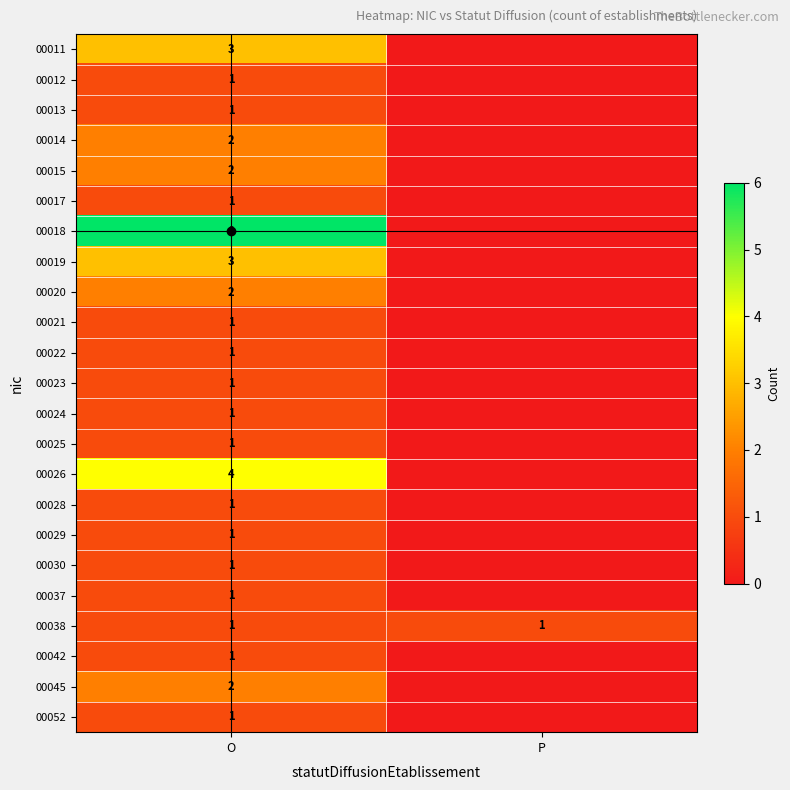

True or false: 00012 has a value of 1 at O.

True